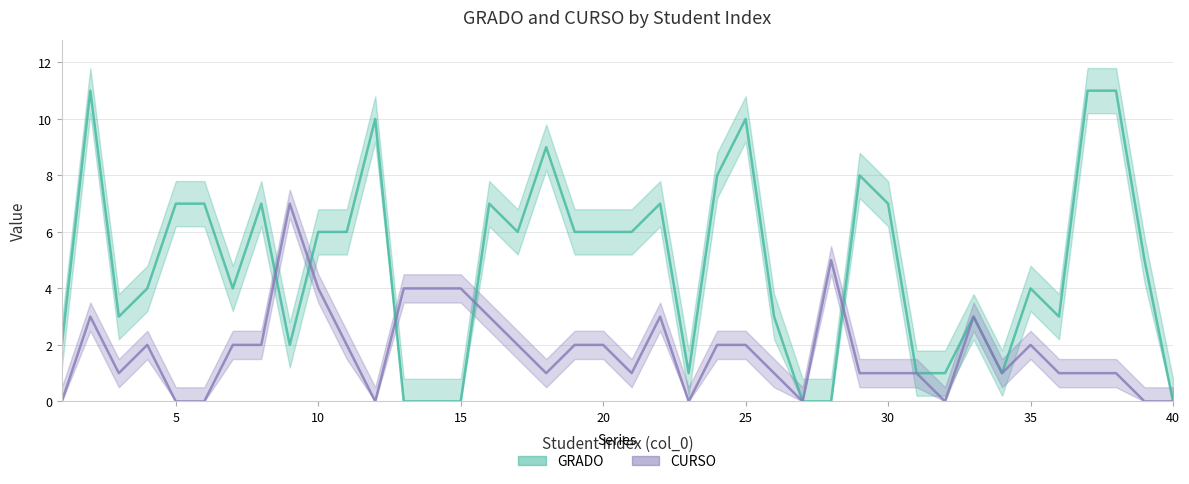

Reading right to left, what are all the values shown in this chart?

GRADO: 40=0	39=5	38=11	37=11	36=3	35=4	34=1	33=3	32=1	31=1	30=7	29=8	28=0	27=0	26=3	25=10	24=8	23=1	22=7	21=6	20=6	19=6	18=9	17=6	16=7	15=0	14=0	13=0	12=10	11=6	10=6	9=2	8=7	7=4	6=7	5=7	4=4	3=3	2=11	1=2
CURSO: 40=0	39=0	38=1	37=1	36=1	35=2	34=1	33=3	32=0	31=1	30=1	29=1	28=5	27=0	26=1	25=2	24=2	23=0	22=3	21=1	20=2	19=2	18=1	17=2	16=3	15=4	14=4	13=4	12=0	11=2	10=4	9=7	8=2	7=2	6=0	5=0	4=2	3=1	2=3	1=0